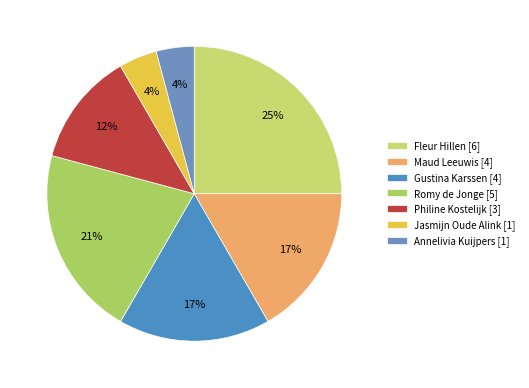

Rank the categories by value from lowest to highest.

Jasmijn Oude Alink [1], Annelivia Kuijpers [1], Philine Kostelijk [3], Maud Leeuwis [4], Gustina Karssen [4], Romy de Jonge [5], Fleur Hillen [6]